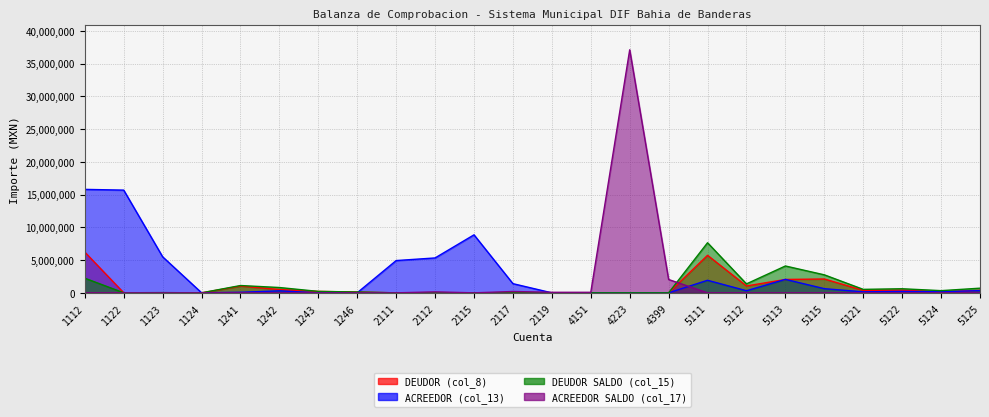

Reading right to left, what are all the values shown in this chart?

DEUDOR (col_8): 373904.4	159736.8	407750.1	375586.0	2112400.6	2042807.0	1048568.3	5728913.6	0.0	0.0	0.0	0.0	0.0	0.0	0.0	0.0	119281.5	219520.9	506769.7	1032096.8	0.0	18379.0	8800.6	6221277.5
ACREEDOR (col_13): 337704.7	174130.8	216533.9	154280.9	635753.4	2055456.0	318811.0	1917242.1	0.0	0.0	0.0	0.0	1400909.2	8854720.4	5327467.2	4927262.5	13148.0	0.0	305545.0	84823.6	11604.7	5502413.1	15681670.6	15794025.8
DEUDOR SALDO (col_15): 711609.1	333867.5	624284.0	529866.8	2748154.0	4098263.0	1367379.2	7646155.7	0.0	0.0	0.0	0.0	0.0	0.0	0.0	0.0	132429.5	219520.9	812314.7	1116920.4	0.0	36175.2	8810.3	2235756.0
ACREEDOR SALDO (col_17): 0.0	0.0	0.0	0.0	0.0	0.0	0.0	0.0	2034664.4	37100000.0	82893.7	82468.4	205535.3	0.0	146804.7	0.0	0.0	0.0	0.0	0.0	0.0	0.0	0.0	0.0